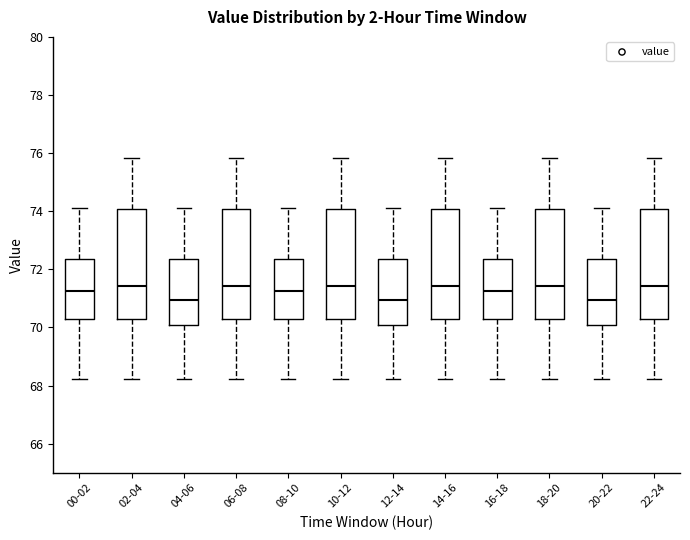

Reading left to right, transcribe this box plot: for each box, give where its median line is, the range the box spans, and where its two whiskers end, as read against the y-axis. The values are not printed on the chart, so give them approximately, as read against the axis.

00-02: median 71.2, box 70.2 to 72.4, whiskers 68.2 to 74.2
02-04: median 71.4, box 70.2 to 74.0, whiskers 68.2 to 75.8
04-06: median 71.0, box 70.2 to 72.4, whiskers 68.2 to 74.2
06-08: median 71.4, box 70.2 to 74.0, whiskers 68.2 to 75.8
08-10: median 71.2, box 70.2 to 72.4, whiskers 68.2 to 74.2
10-12: median 71.4, box 70.2 to 74.0, whiskers 68.2 to 75.8
12-14: median 71.0, box 70.2 to 72.4, whiskers 68.2 to 74.2
14-16: median 71.4, box 70.2 to 74.0, whiskers 68.2 to 75.8
16-18: median 71.2, box 70.2 to 72.4, whiskers 68.2 to 74.2
18-20: median 71.4, box 70.2 to 74.0, whiskers 68.2 to 75.8
20-22: median 71.0, box 70.2 to 72.4, whiskers 68.2 to 74.2
22-24: median 71.4, box 70.2 to 74.0, whiskers 68.2 to 75.8